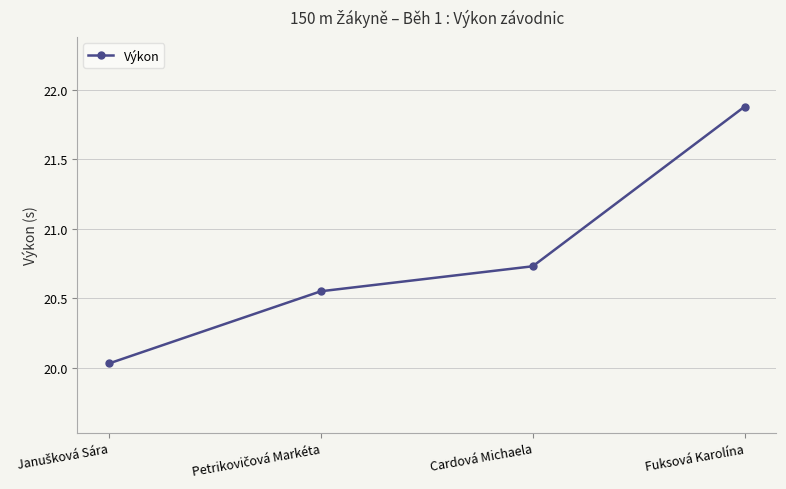

What is the average value?

20.8